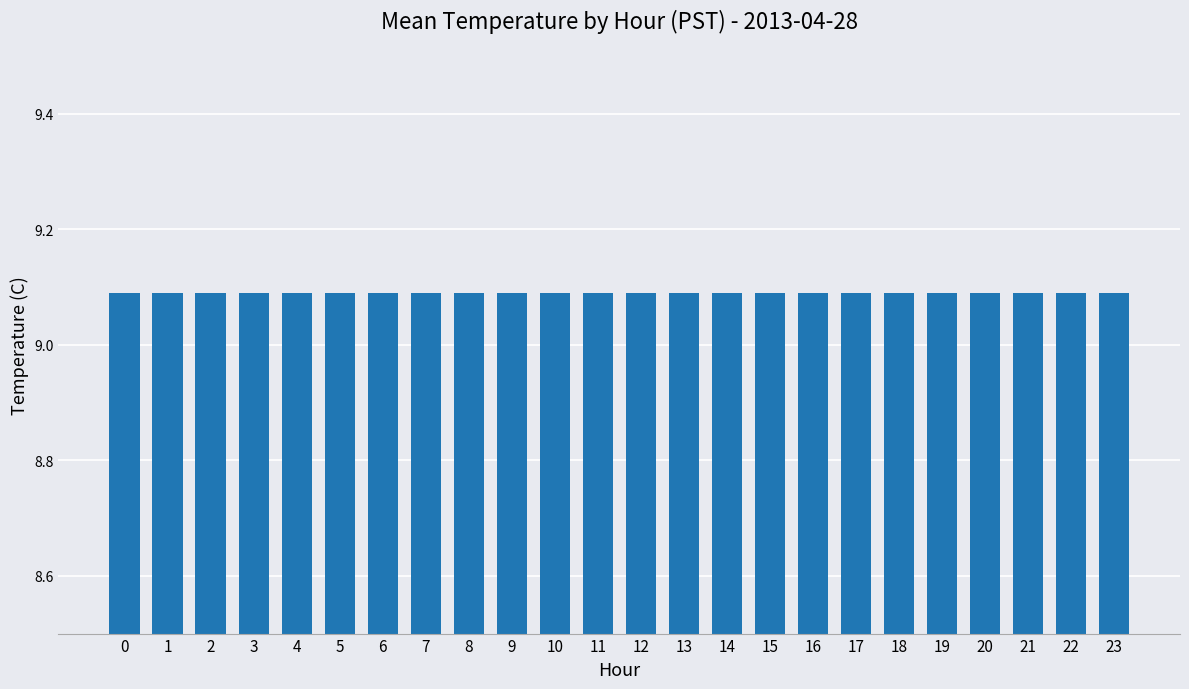

Where is the data nearest to the value 9?

3